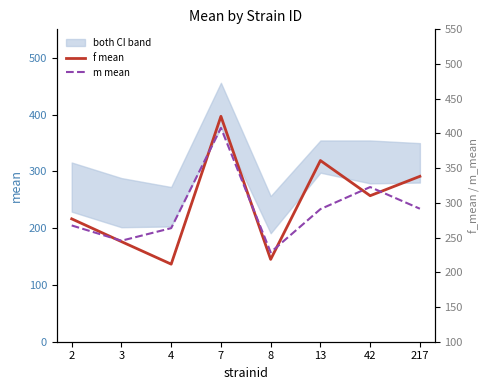

What are all the series names shown in the legend?

f mean, m mean